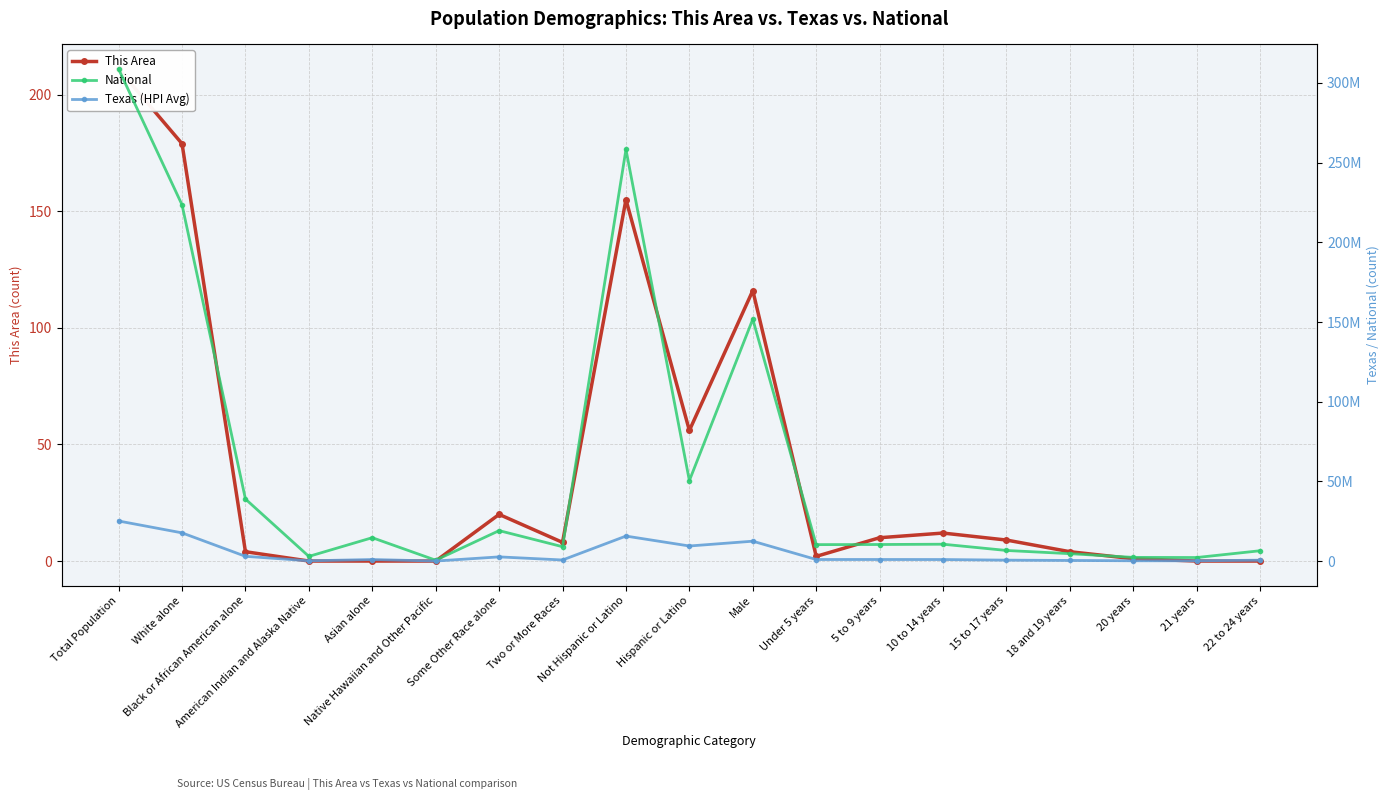

Is it true that This Area equals 1 at 20 years?

False